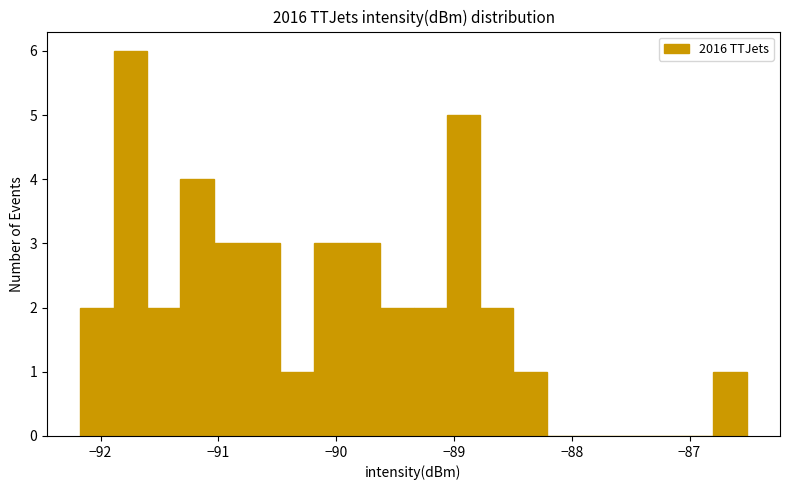

Around what value on the x-axis is the tallest bar? Give the approximate position of its centre, as read against the axis.

-91.7